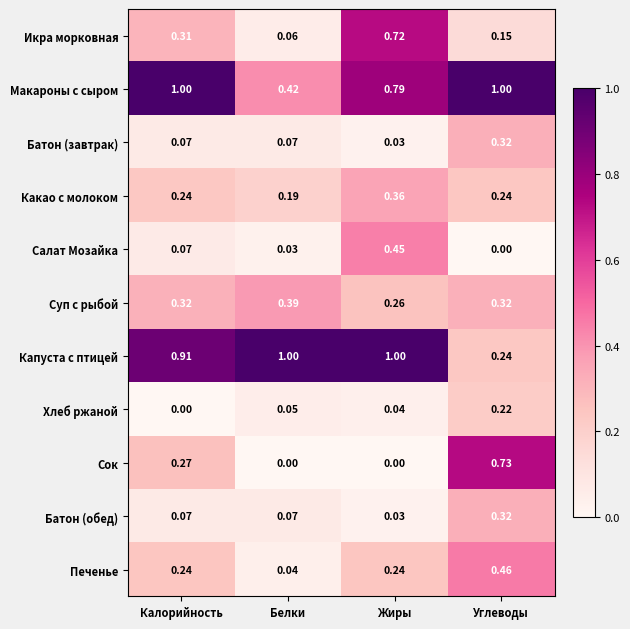

Which series has the largest range (max minus min)?

Капуста с птицей